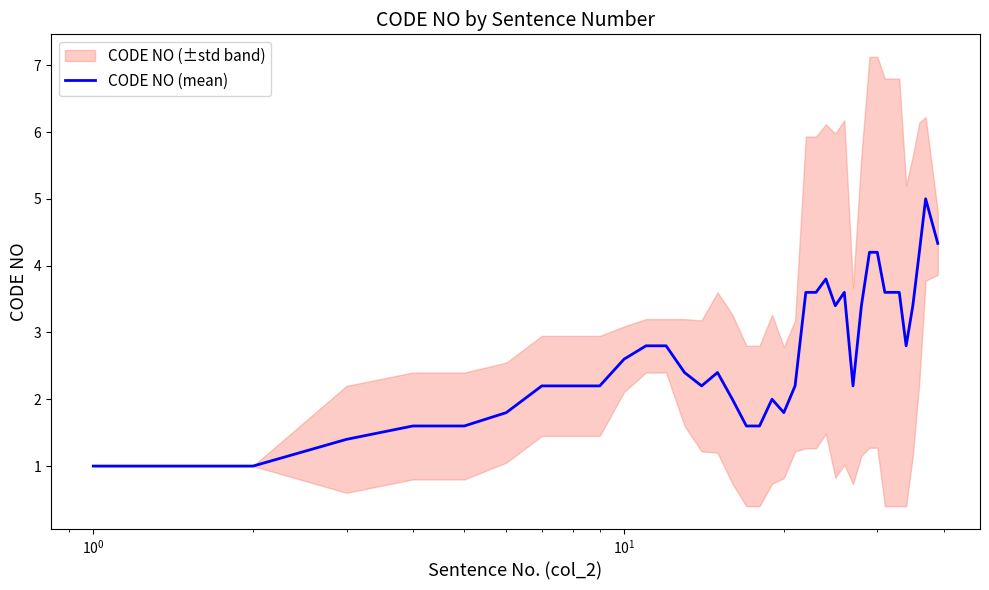

What is the minimum value for CODE NO (mean)?

1.0